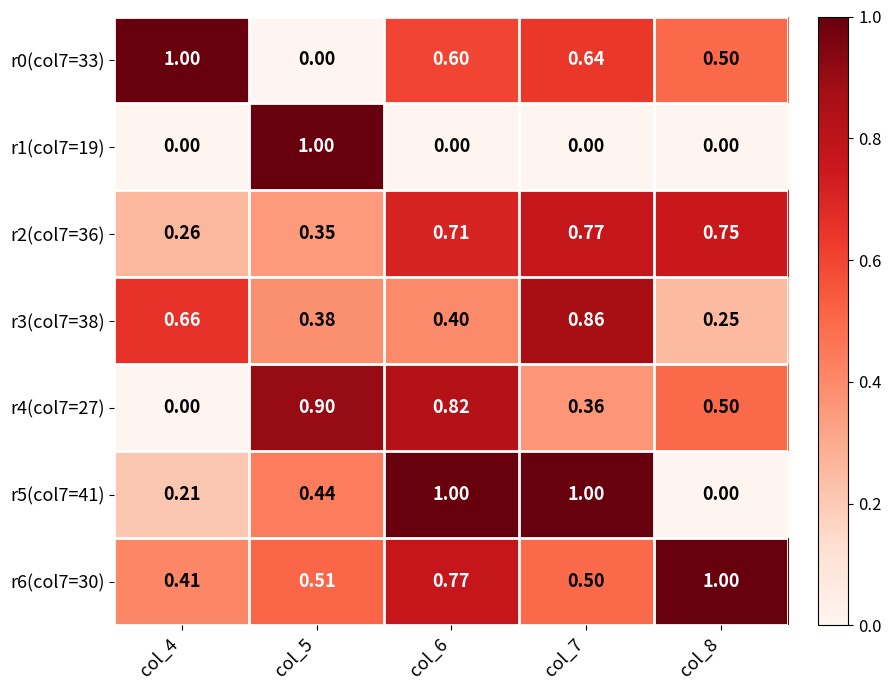

Is the value of r6(col7=30) at col_6 greater than the value of r3(col7=38) at col_8?

Yes